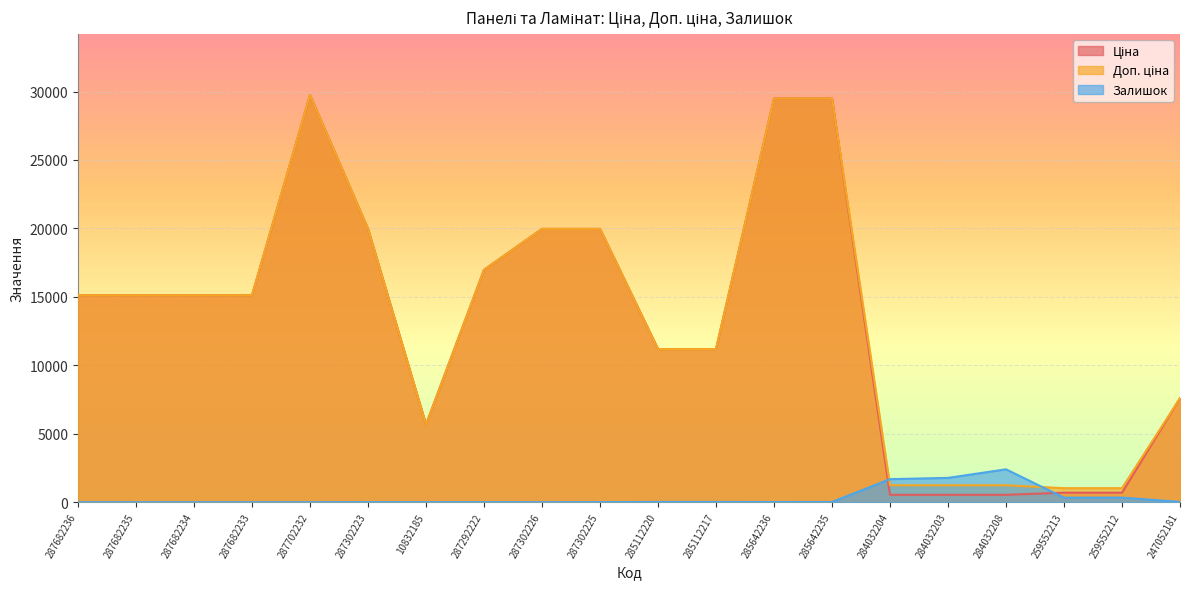

At which label does Ціна reach its peak?

287702232